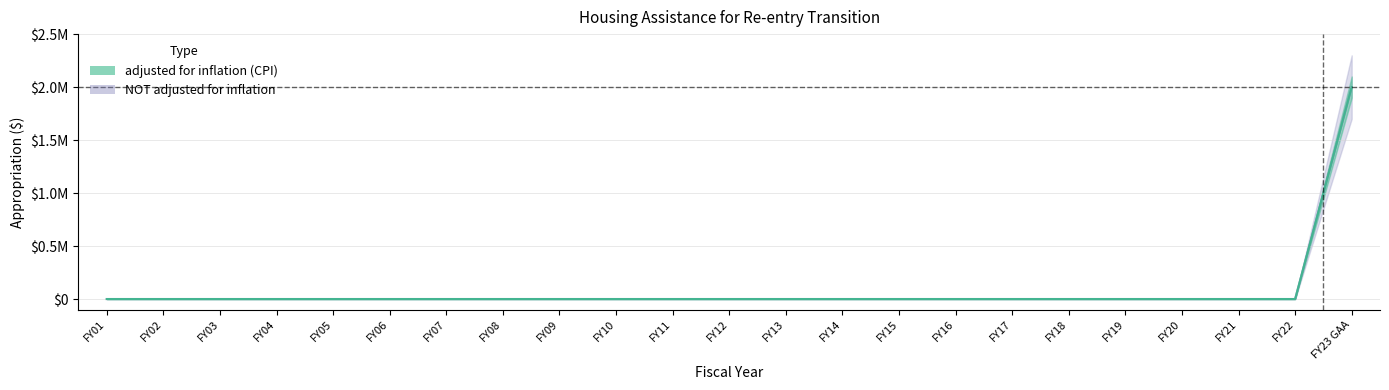

What is the approximate value of NOT adjusted for inflation at FY23 GAA, to the nearest 10?

2000000